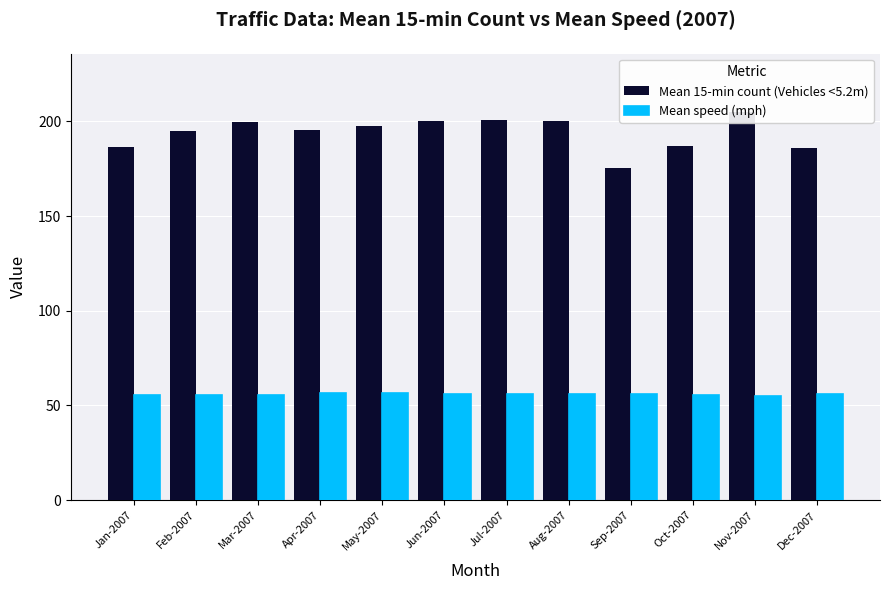

What is the difference between the second highest and minimum values in the Mean speed (mph) series?

1.4